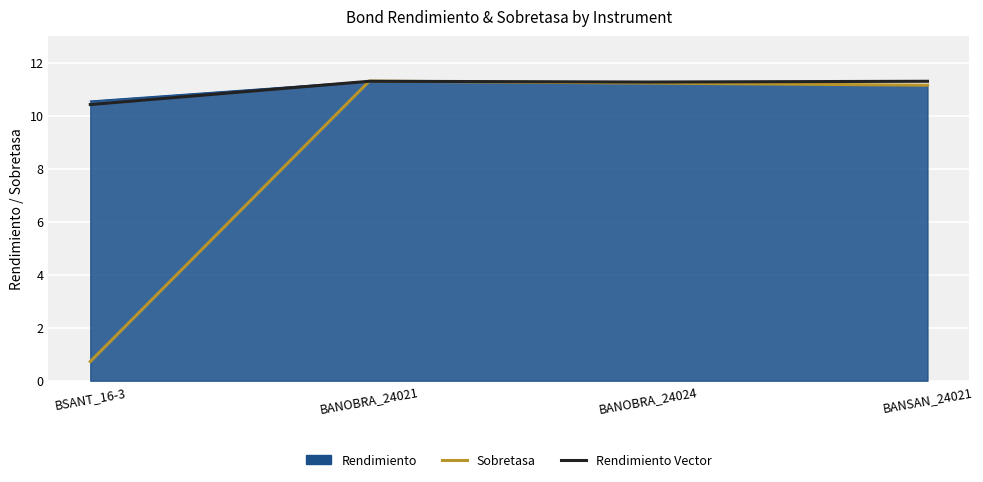

Which series ends up on top after the final intersection of Rendimiento Vector and Sobretasa?

Rendimiento Vector